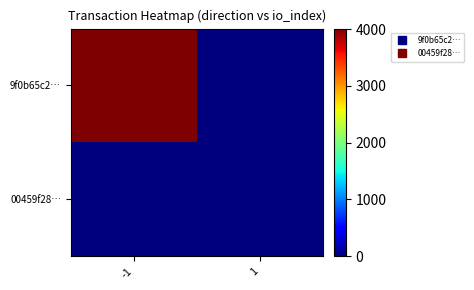

At how many categories does at least one series exceed 1500?

1